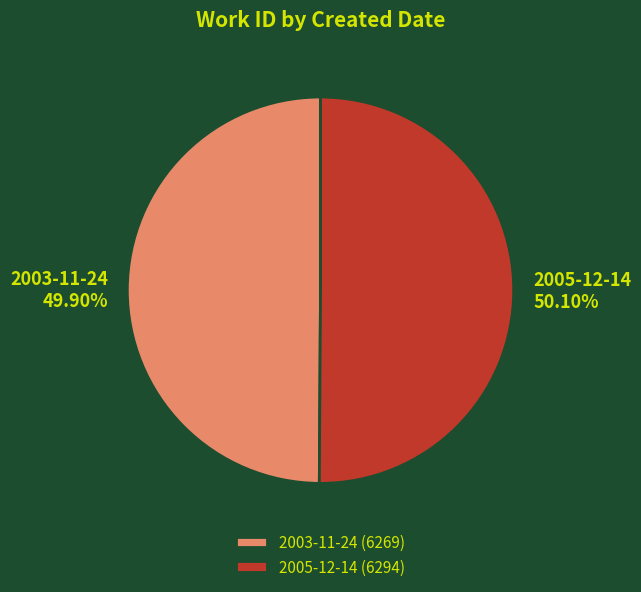

Approximately how many times larger is the value at 2005-12-14 compared to 2003-11-24?

1.0